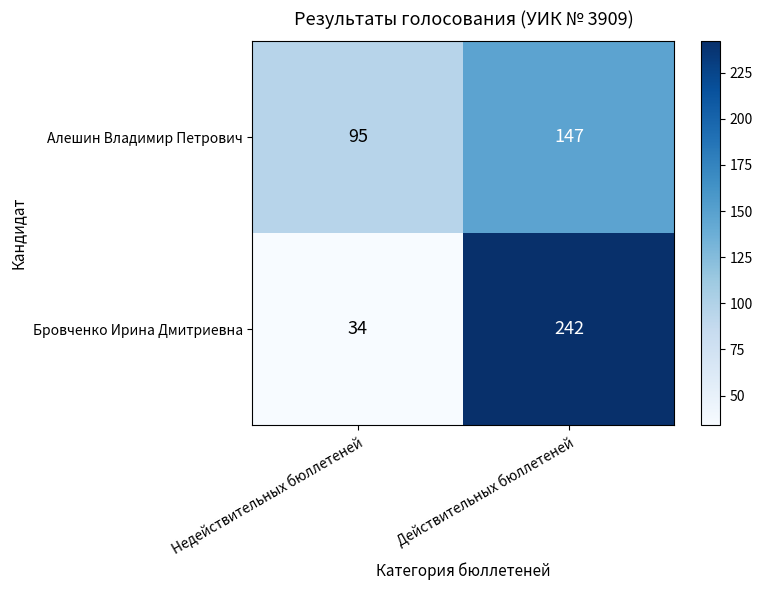

True or false: Алешин Владимир Петрович has a value of 79 at Действительных бюллетеней.

False